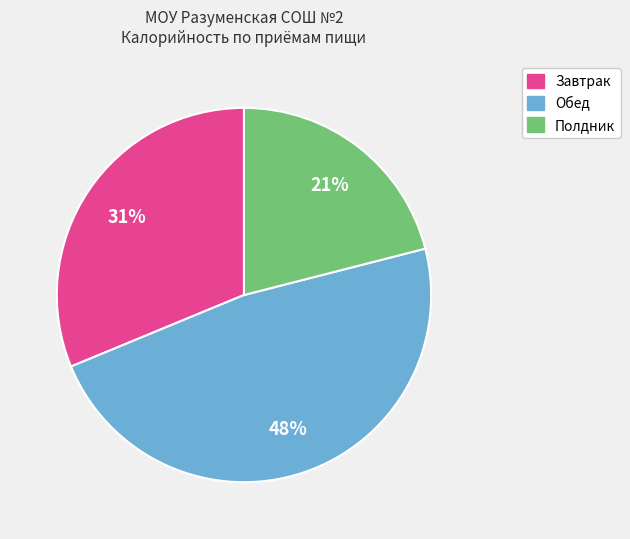

Is there any slice that represents more than half of the pie?

No